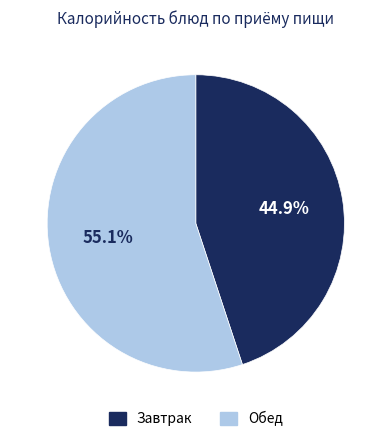

Count the number of slices in the pie.

2